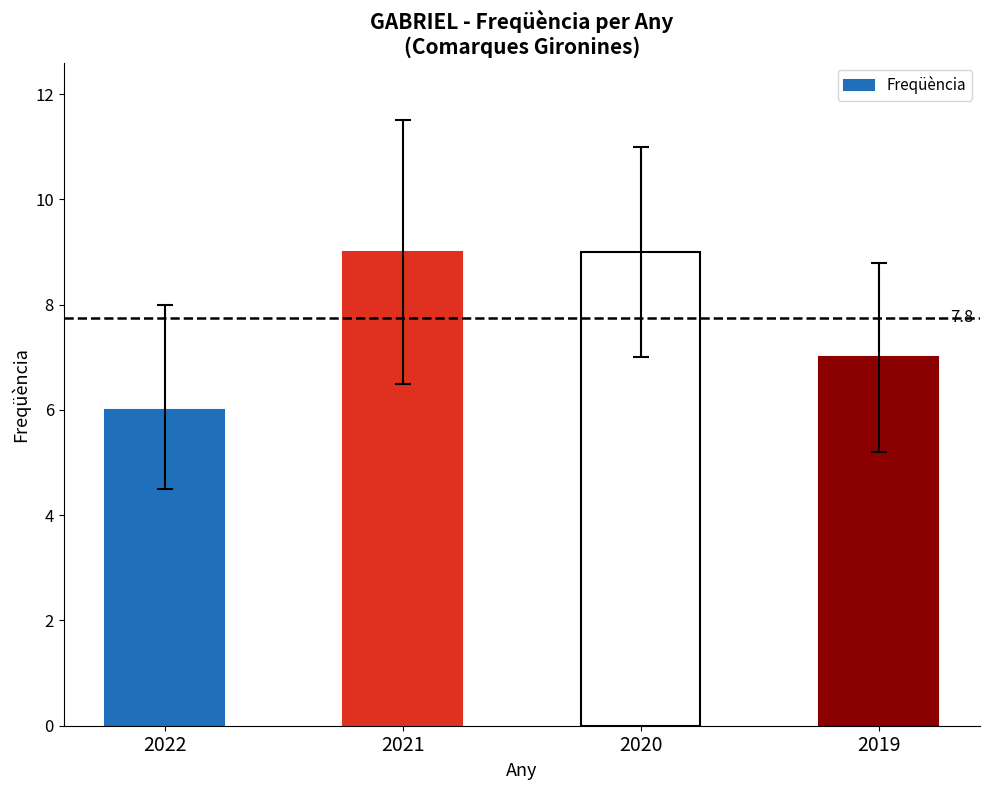

What is the difference between the maximum and minimum values?

3